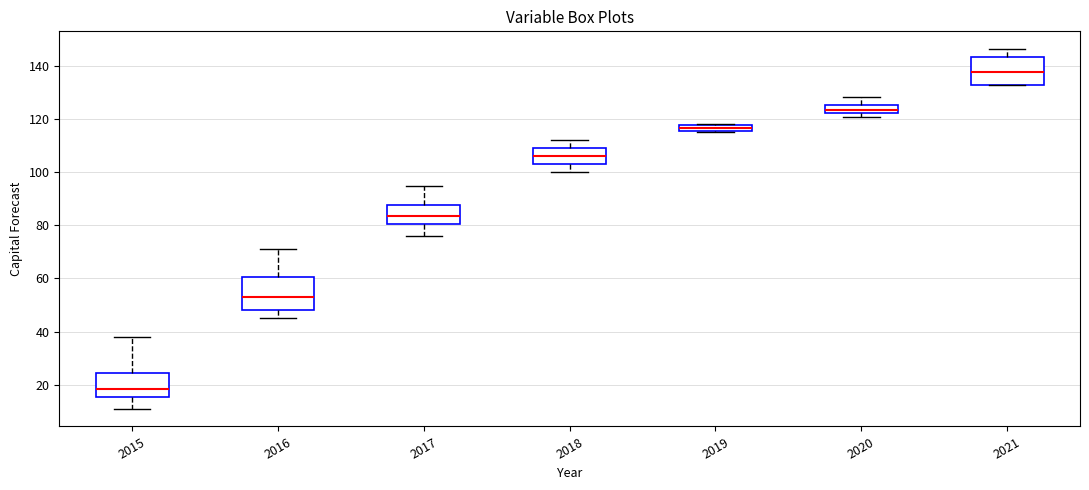

Which box's median line is the lowest?

2015